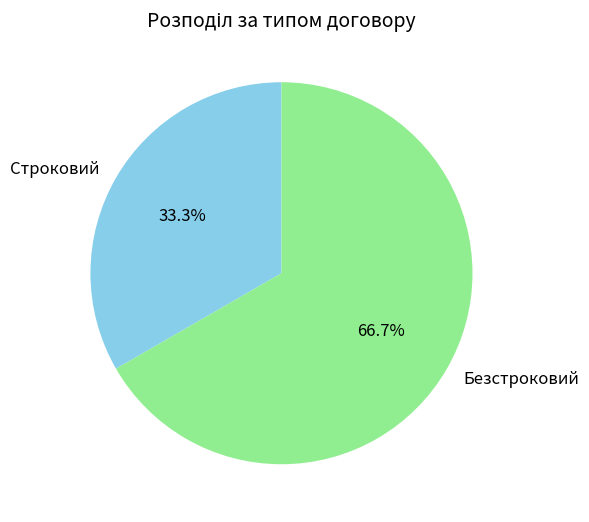

True or false: Строковий accounts for 33% of the total.

True